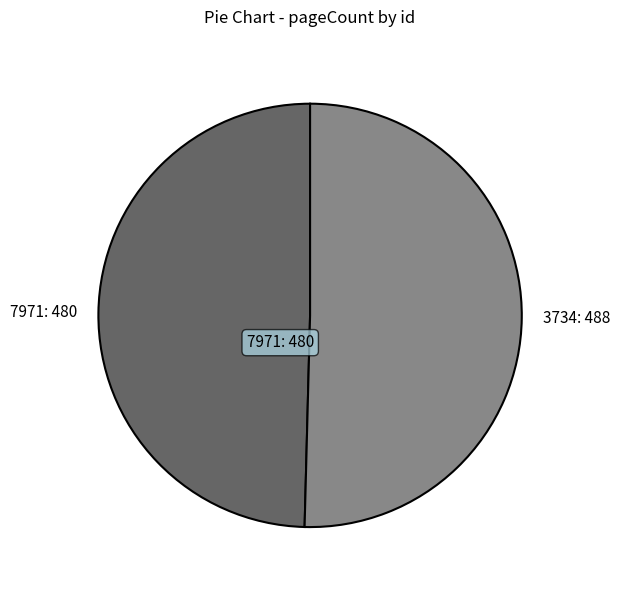

Is the sum of 3734: 488 and 7971: 480 greater than half?

Yes